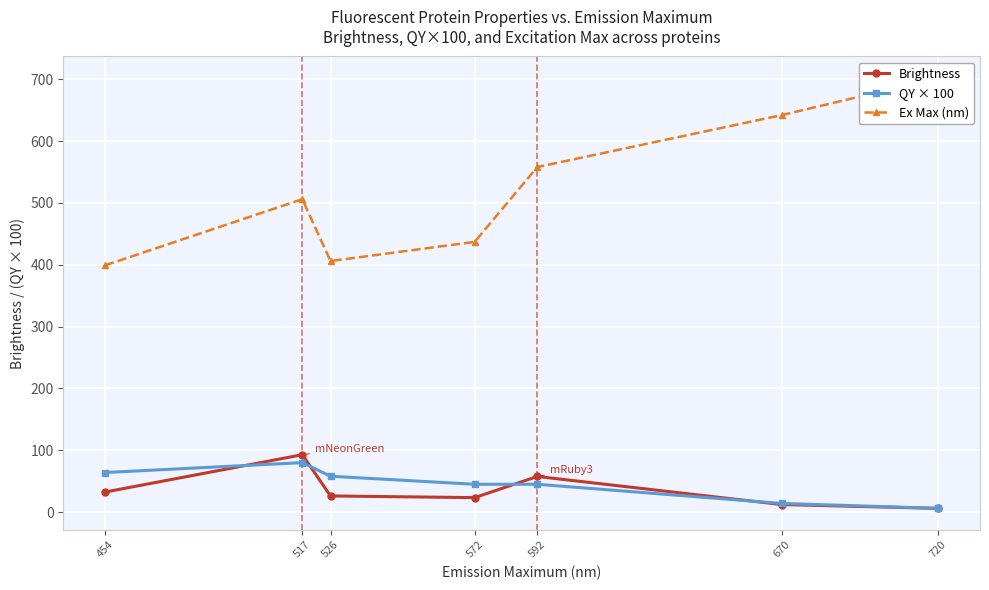

Does the chart display data point markers on the line(s)?

Yes